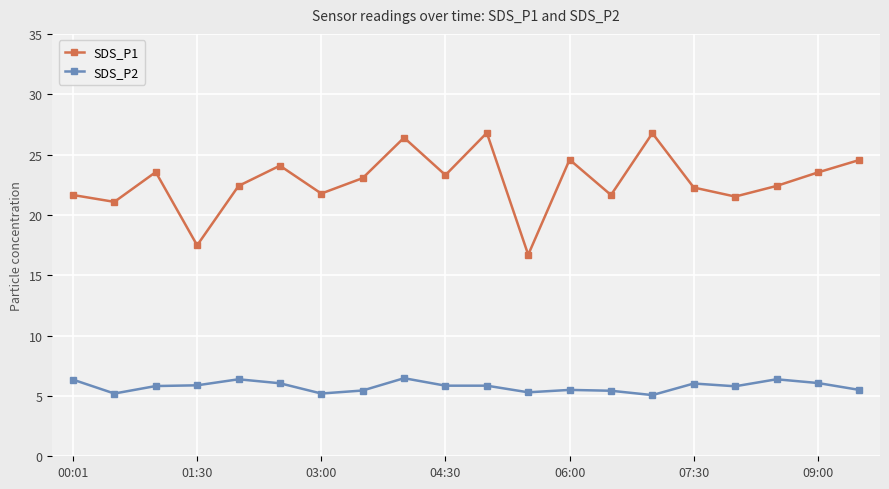

What is the value of the SDS_P2 point at the 16th from the left?

6.0